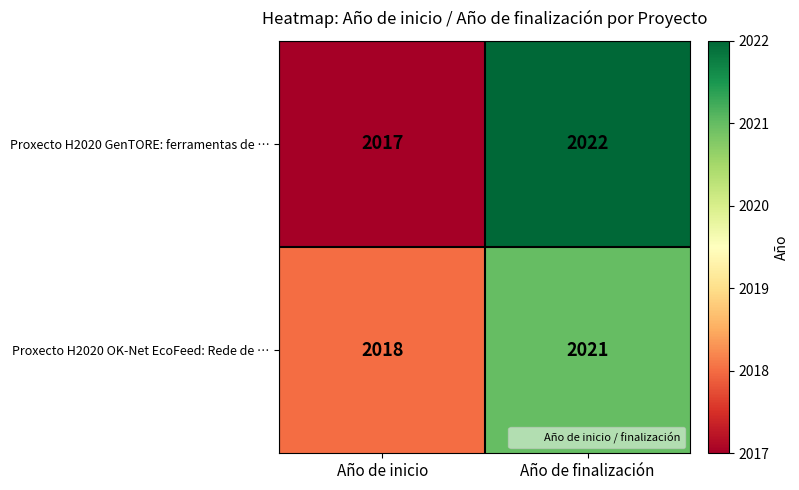

Rank the series at Año de inicio from highest to lowest value.

Proxecto H2020 OK-Net EcoFeed: Rede de …, Proxecto H2020 GenTORE: ferramentas de …